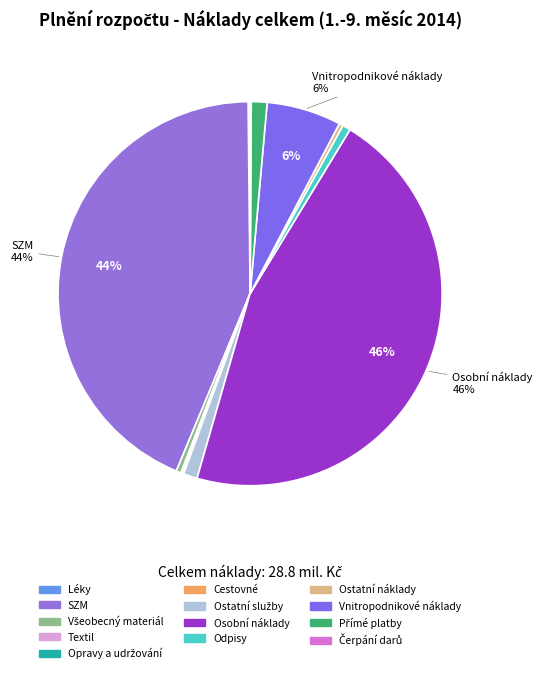

Does any single category account for the majority?

No